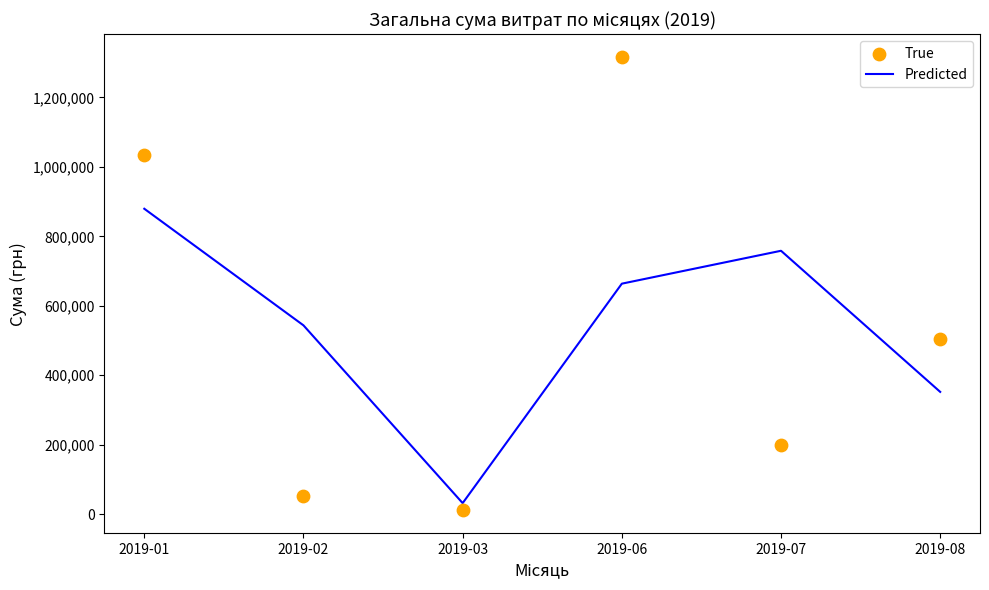

Which series has the largest Y range (max minus min)?

True